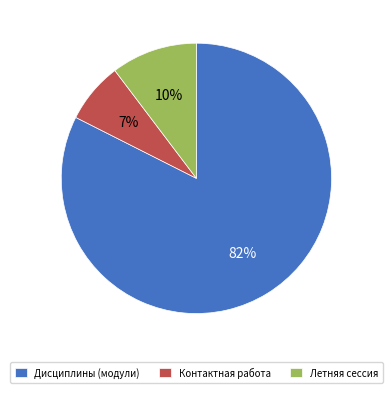

Is it true that Контактная работа is 7% of the pie?

True